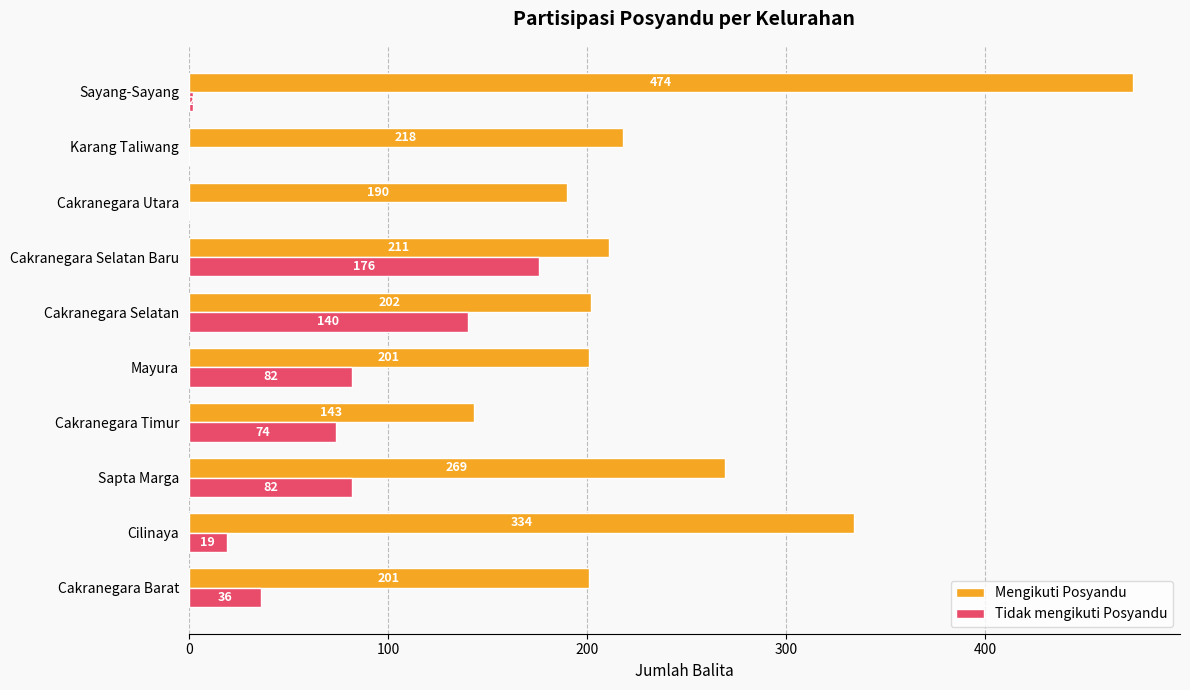

How many series are shown in this chart?

2